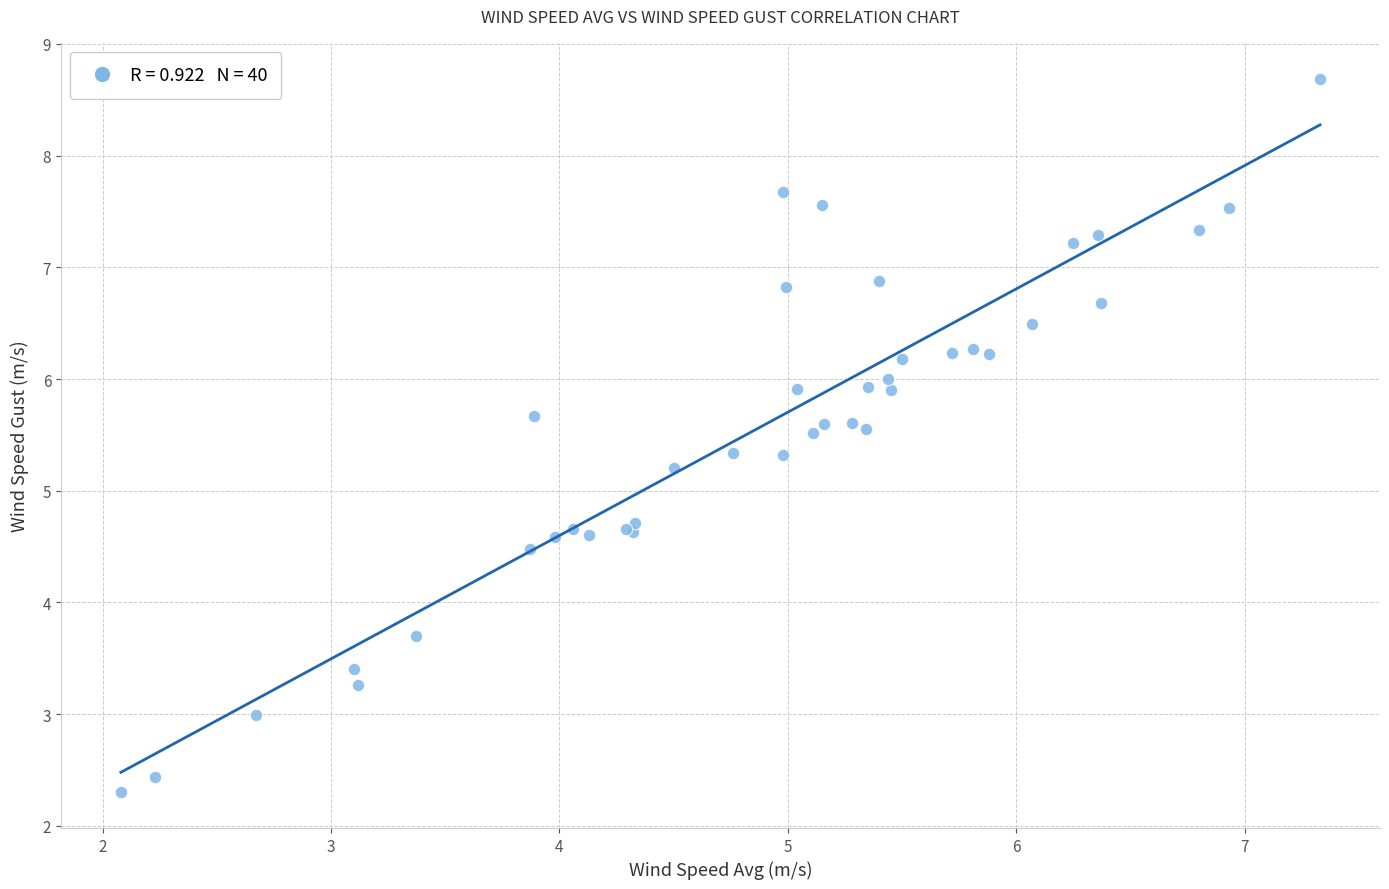

What Y value in the scatter plot is closest to 5?

5.2